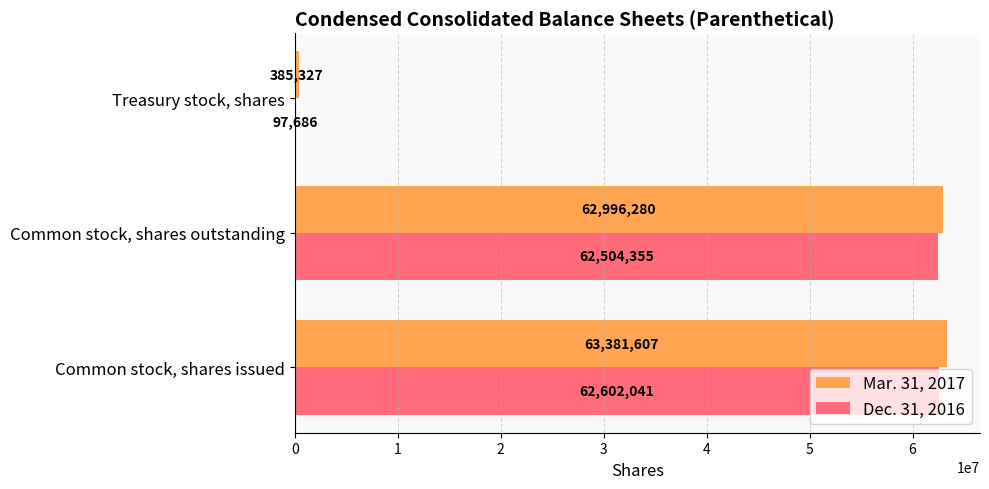

True or false: Mar. 31, 2017 has a value of 32314093 at Common stock, shares issued.

False